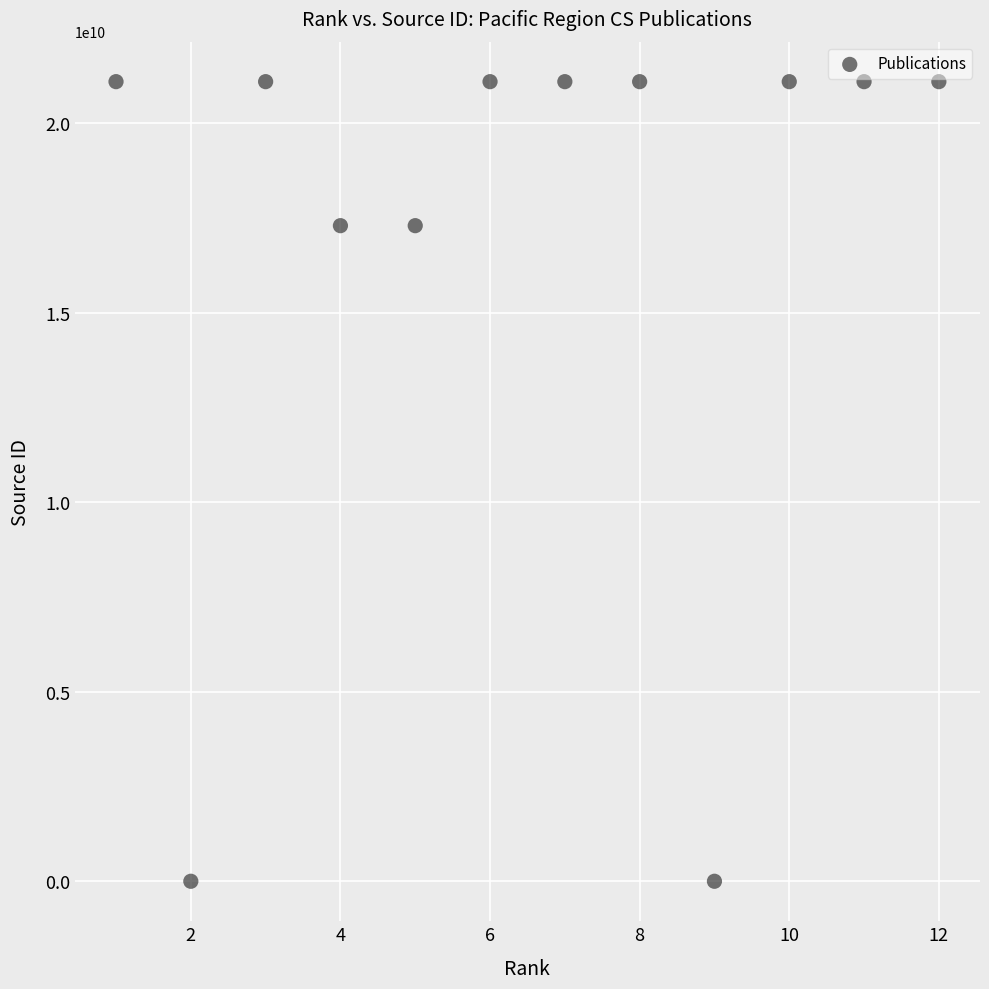

What is the range of X values (max minus min)?

11